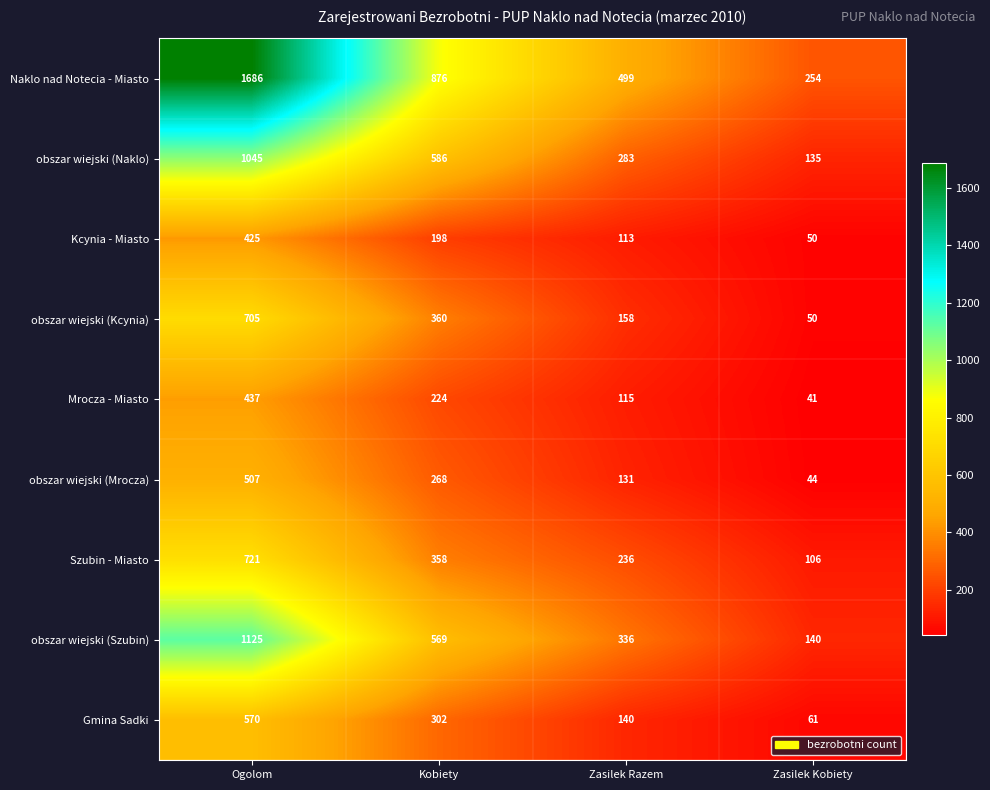

Which label corresponds to the smallest value in the chart?

Zasilek Kobiety